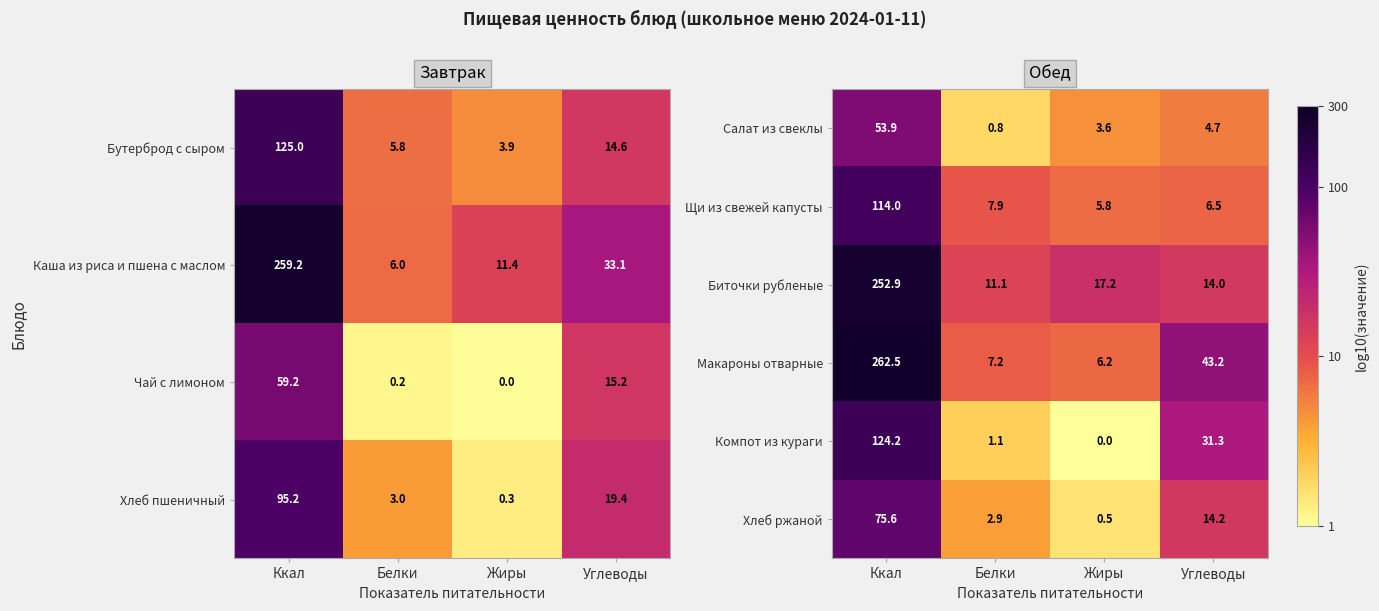

The value of Биточки рубленые at Жиры is 25.4. True or false?

False